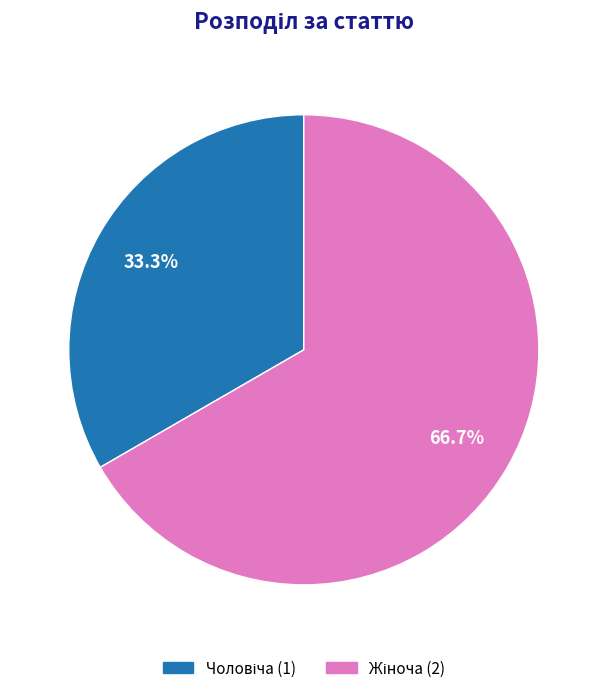

Count the number of slices in the pie.

2